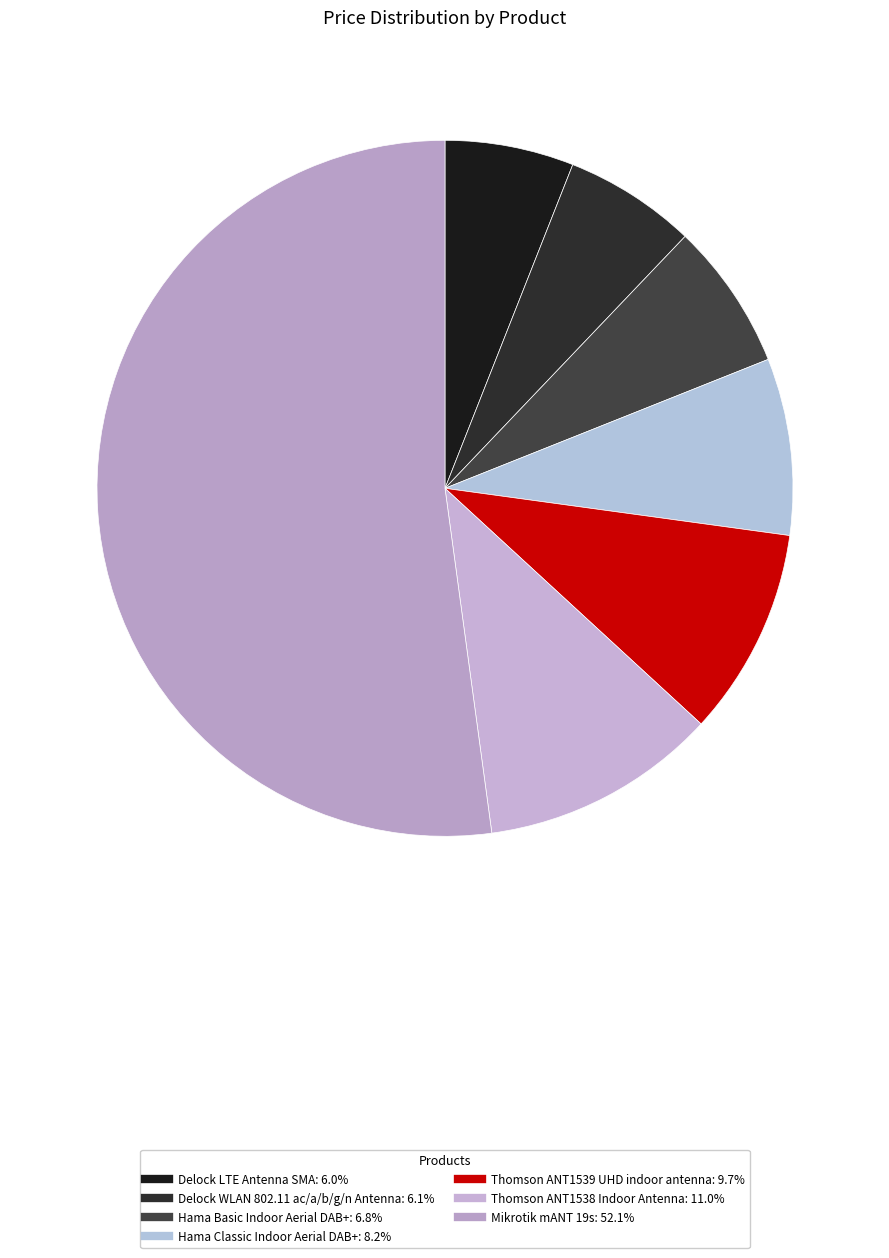

To the nearest percent, what is the average slice percentage?

14%